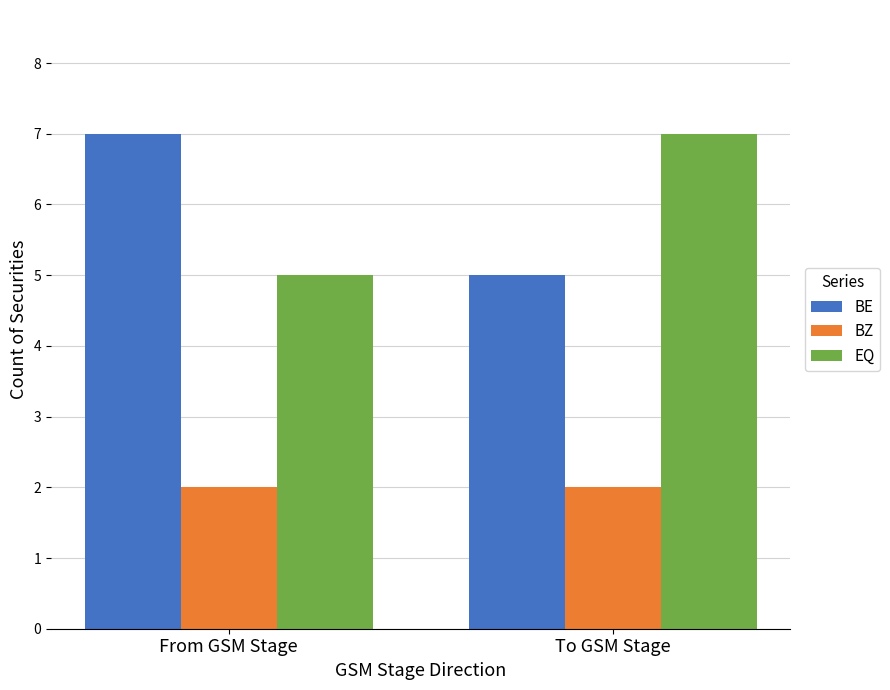

The BE series shows 2 at To GSM Stage. True or false?

False